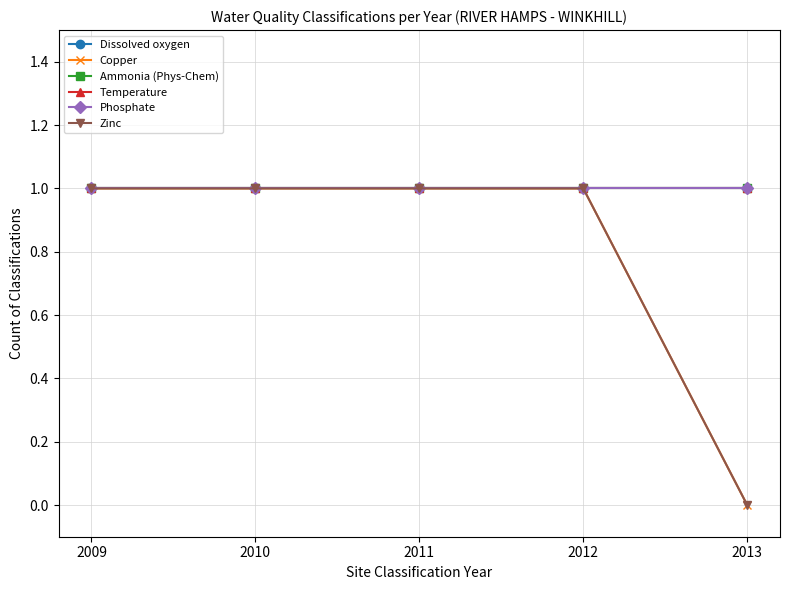

What is the average value of the Ammonia (Phys-Chem) series?

1